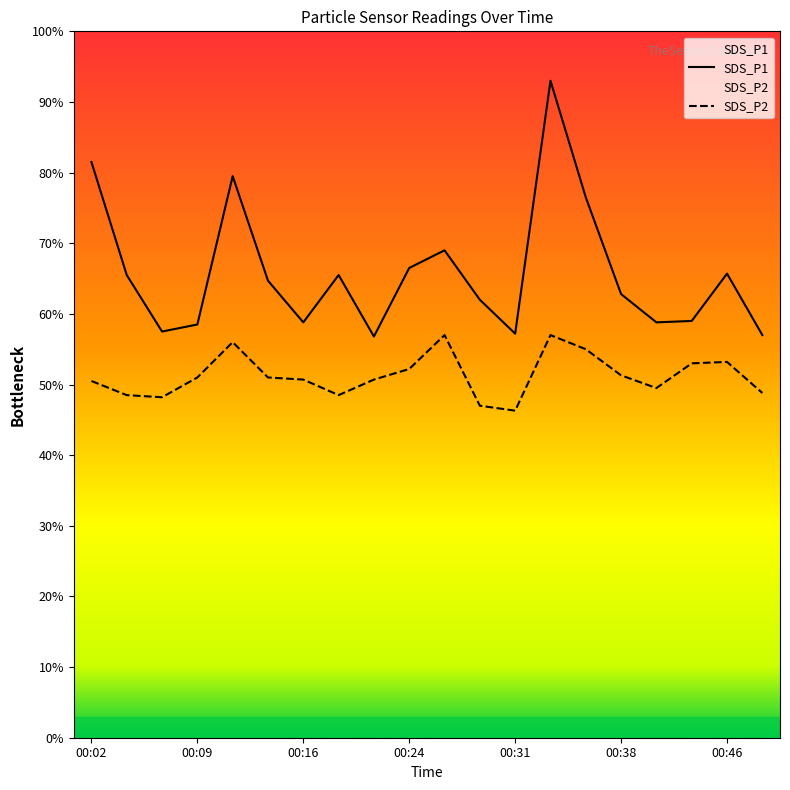

Which series has the largest total across all categories?

SDS_P1